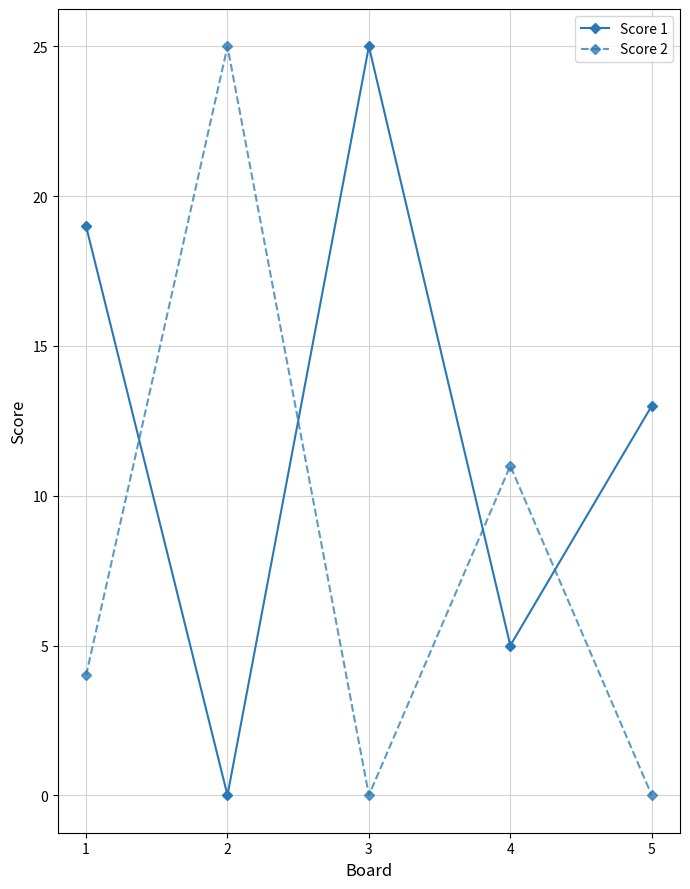

Is the value of Score 2 at 1 greater than the value of Score 1 at 4?

No